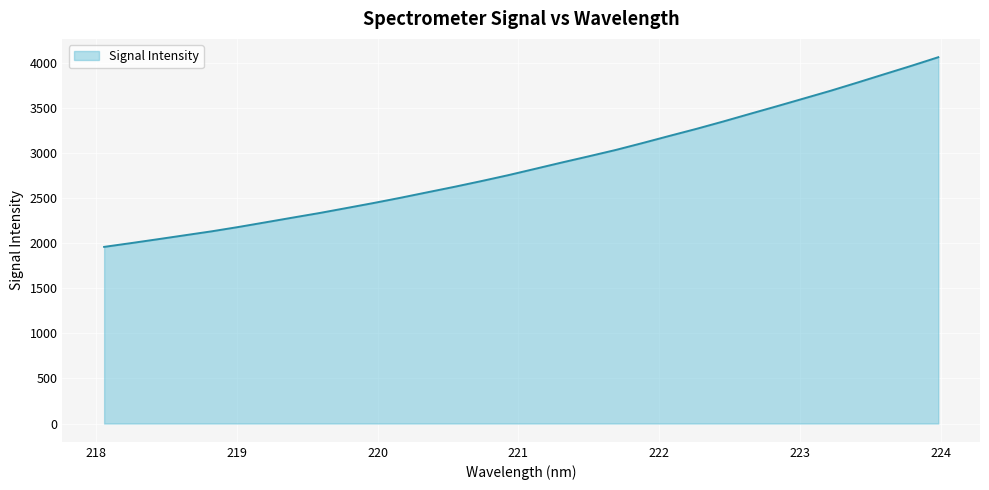

What is the difference between the maximum and minimum values?

2106.2